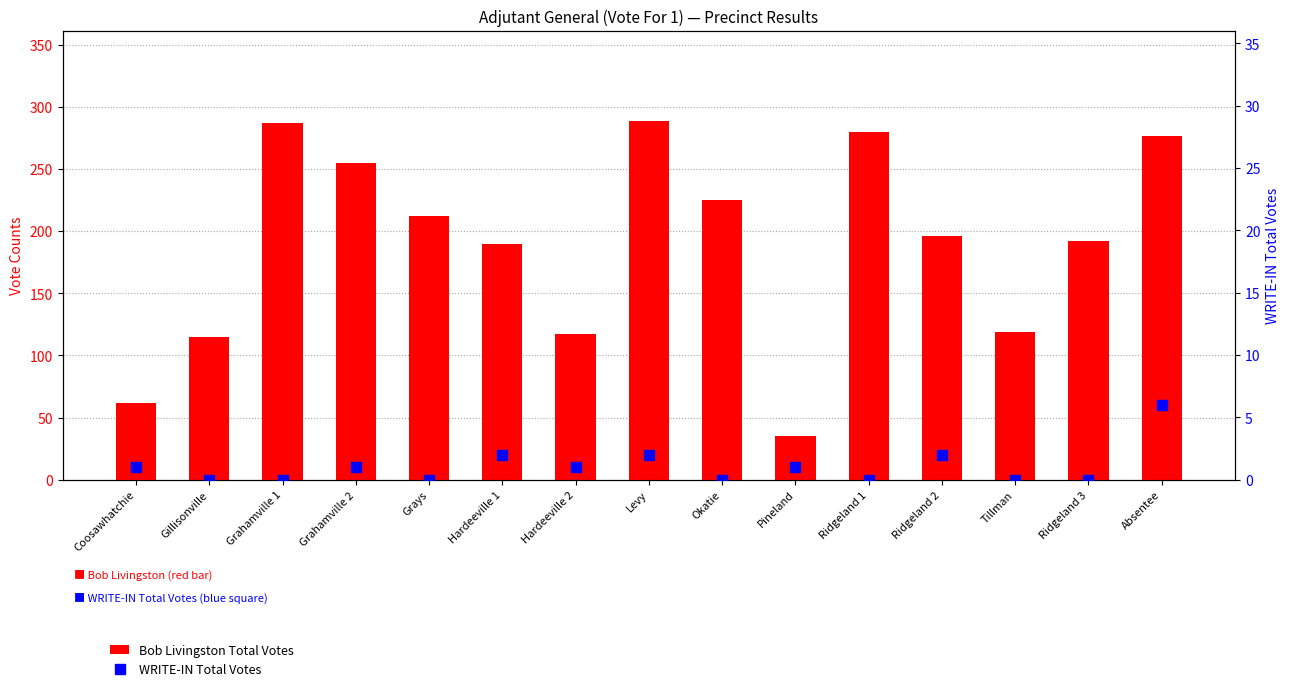

Rank the series at Hardeeville 2 from lowest to highest value.

WRITE-IN Total Votes, Bob Livingston Total Votes